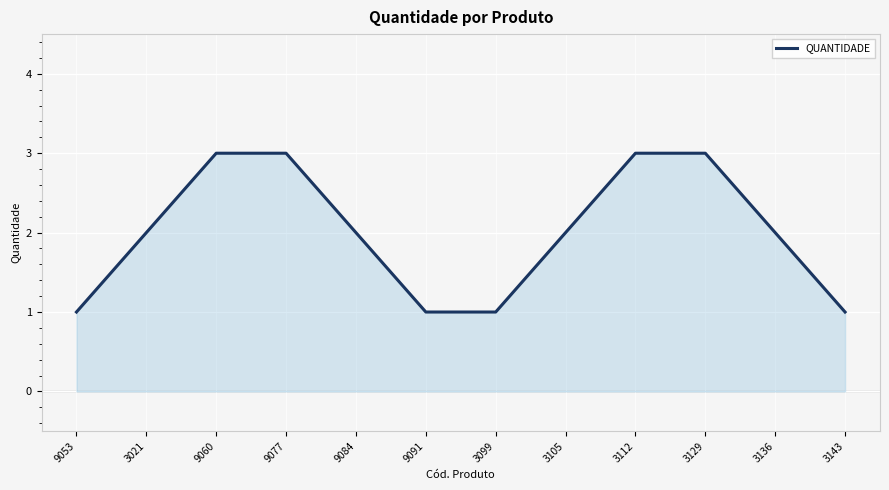

What is the change in value from 3105 to 3112?

+1